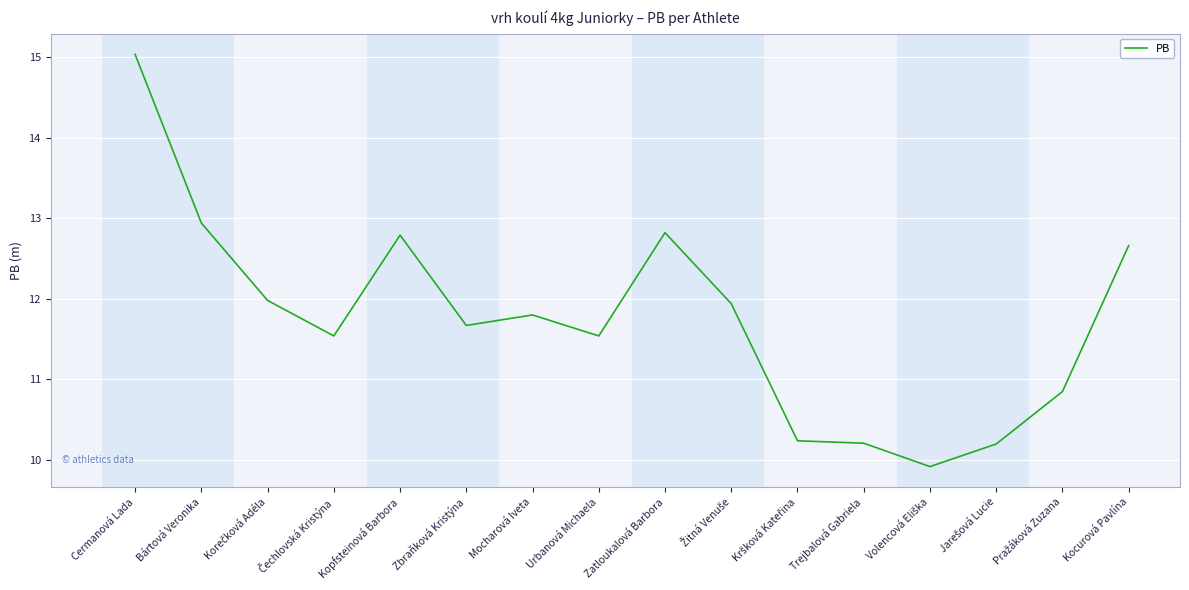

What is the change in value from Bártová Veronika to Kocurová Pavlína?

-0.3